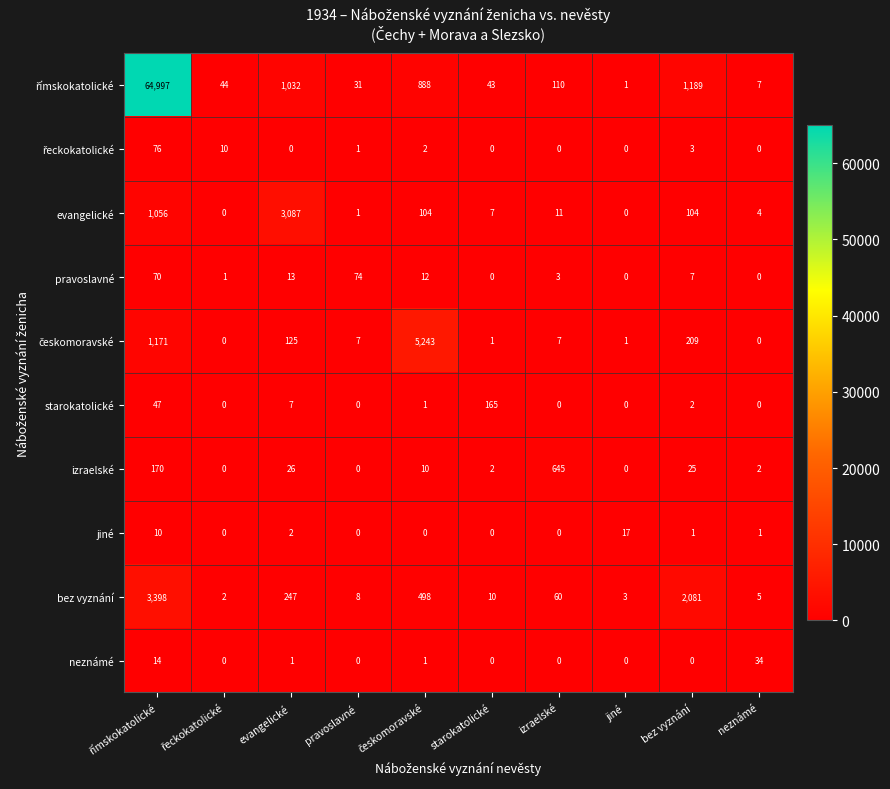

What is the average value of the izraelské series?

88